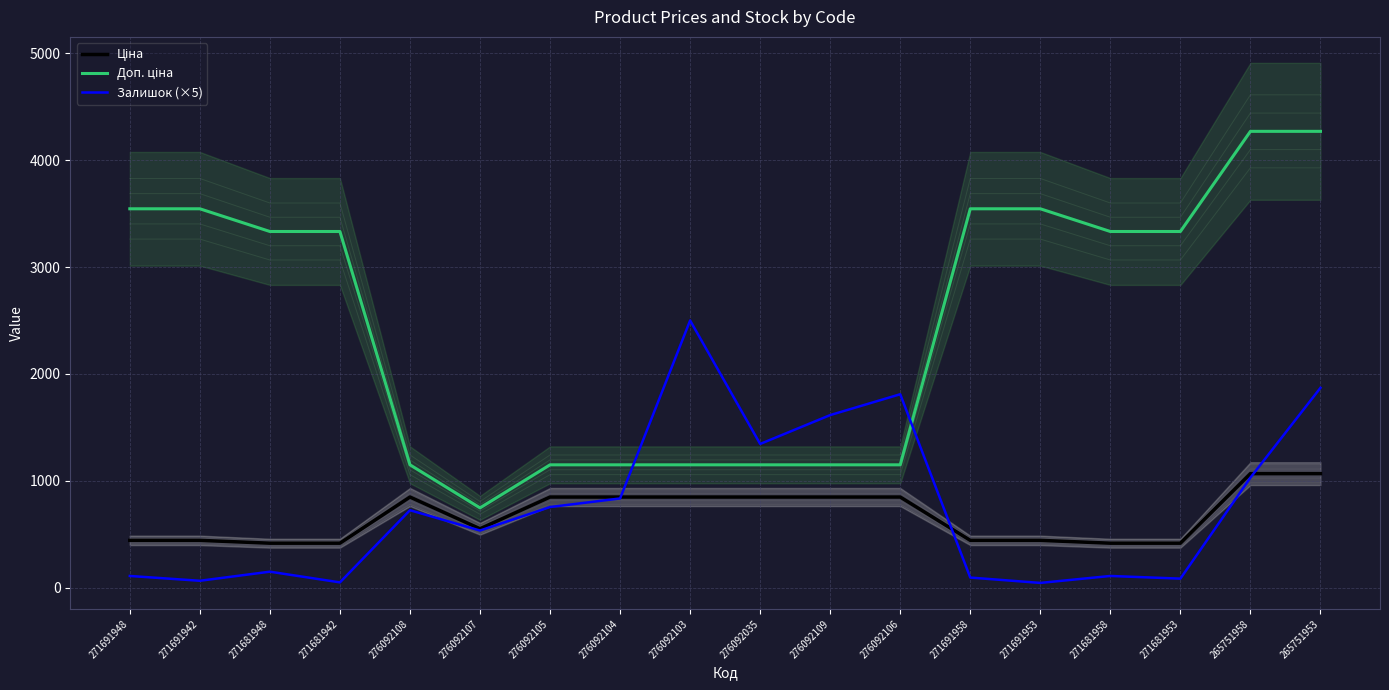

Between 271681953 and 276092035, which is larger?

276092035